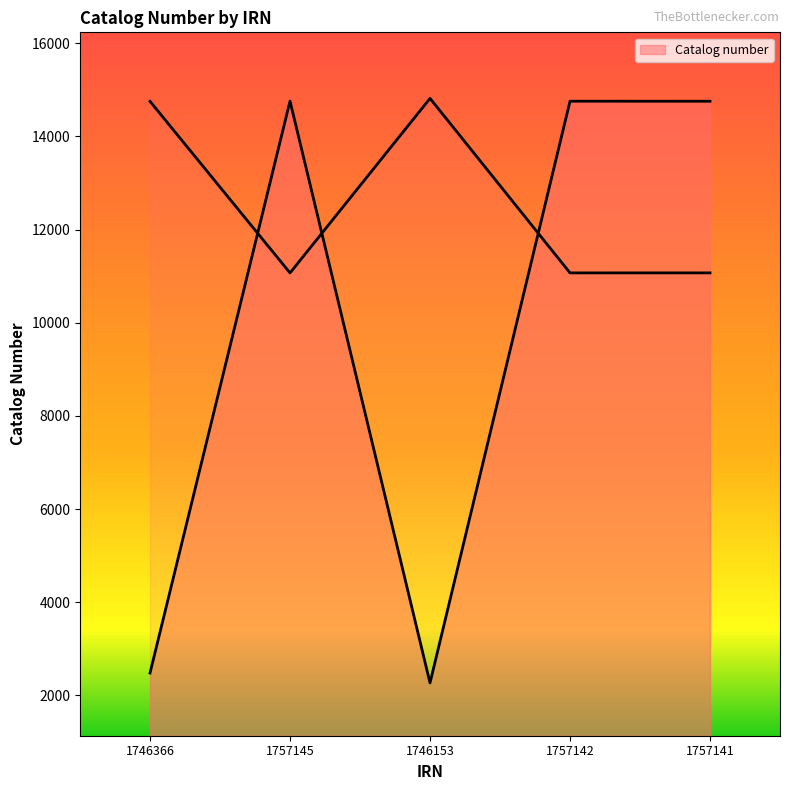

What is the value of the 2nd point from the left?

14758